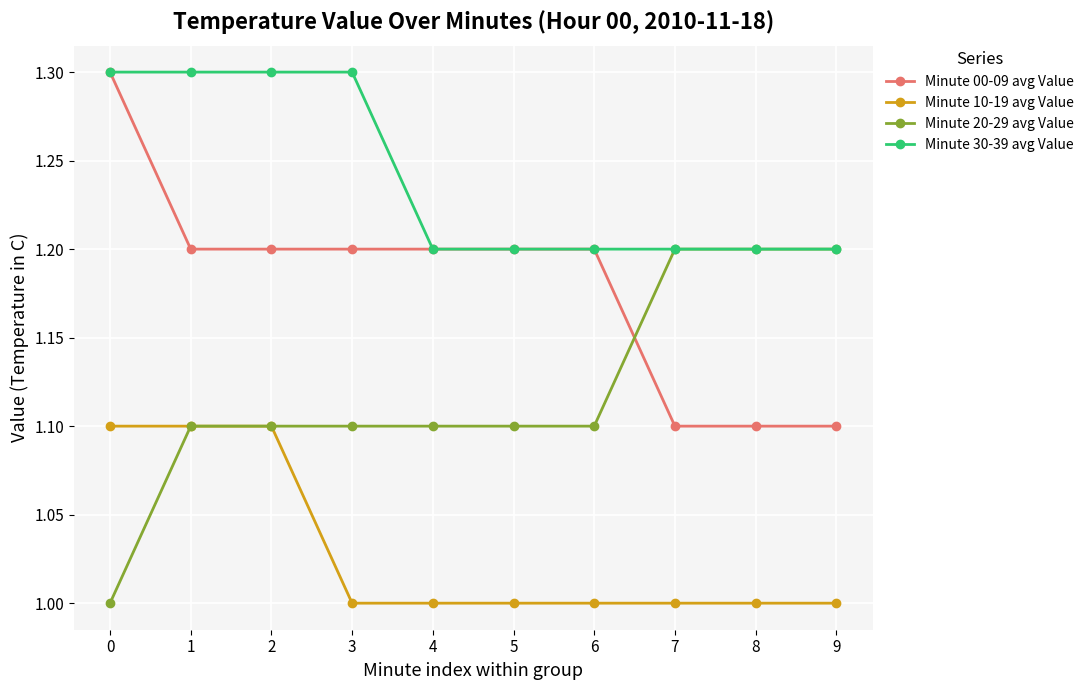

Which series has the largest total across all categories?

Minute 30-39 avg Value